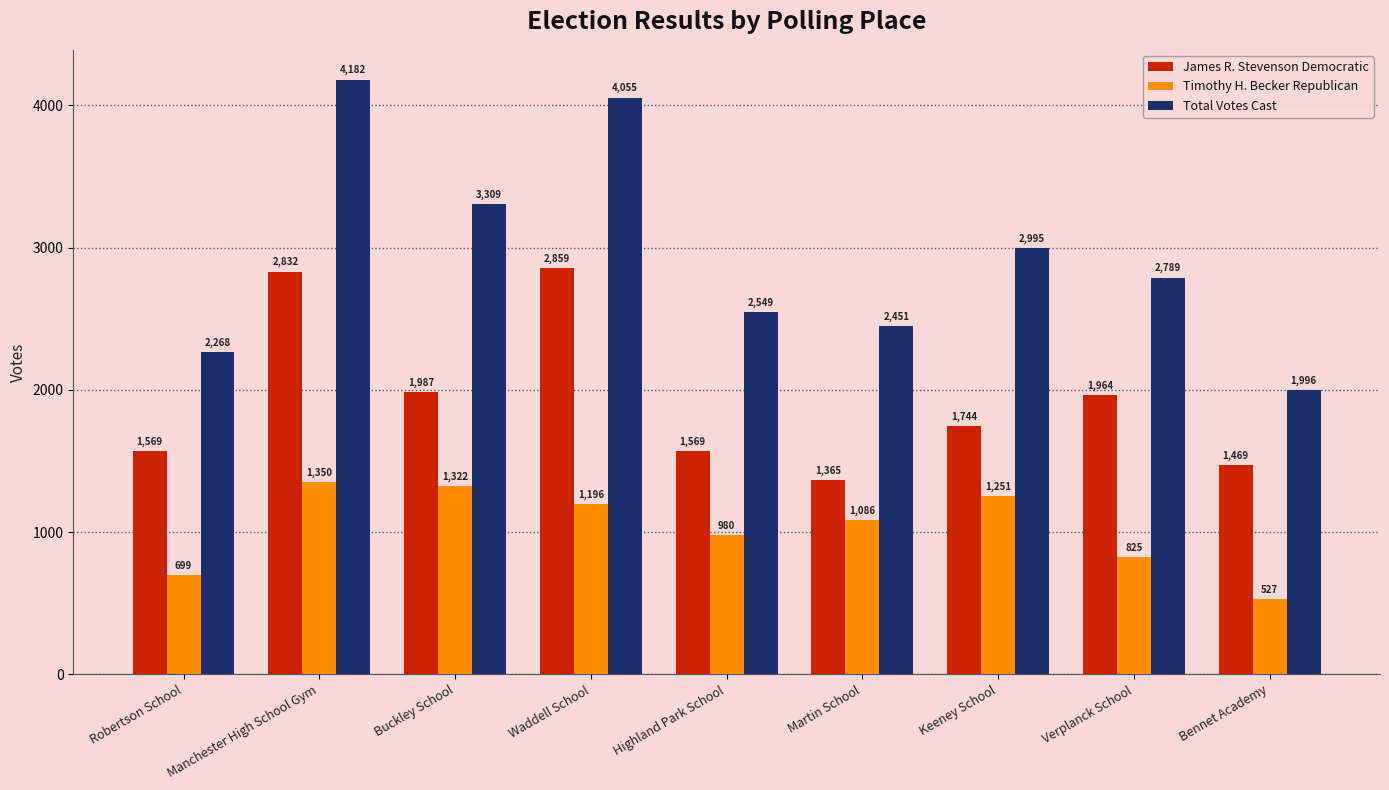

What is the difference between the second highest and minimum values in the Total Votes Cast series?

2059